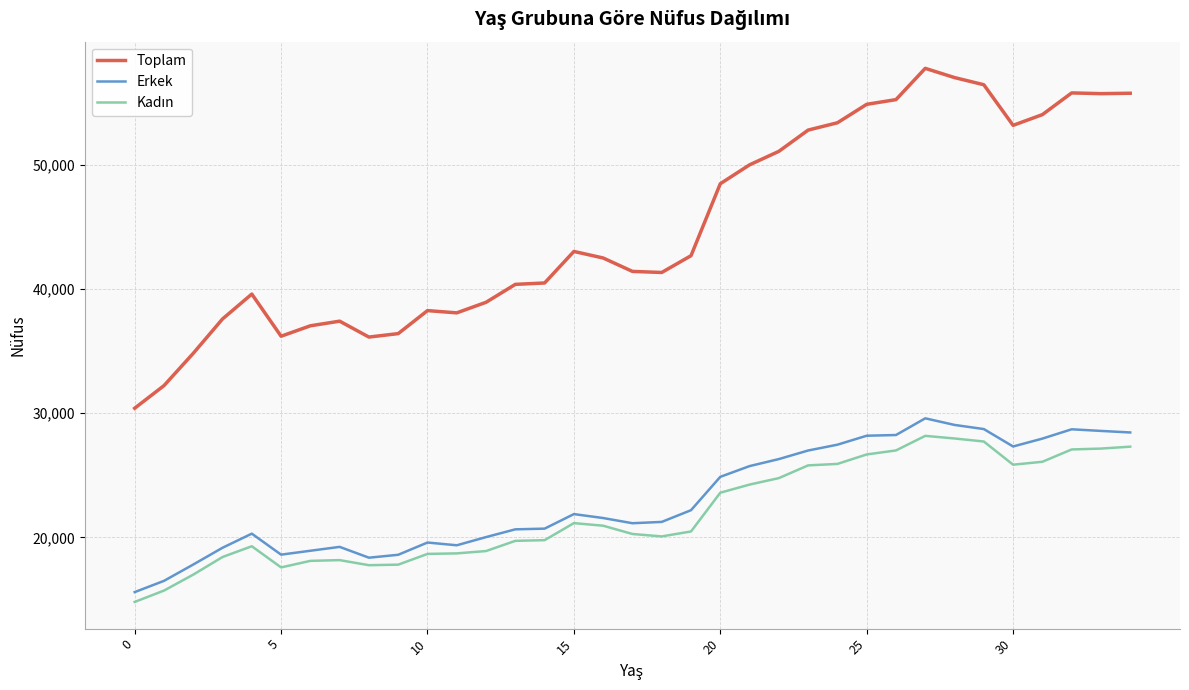

Which series has the widest spread of values?

Toplam